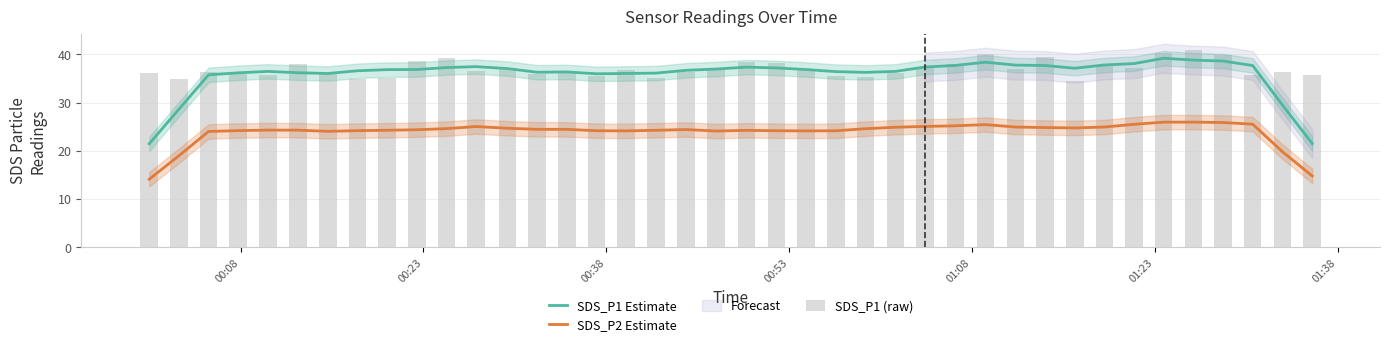

Which series has the largest total across all categories?

SDS_P1 (raw)